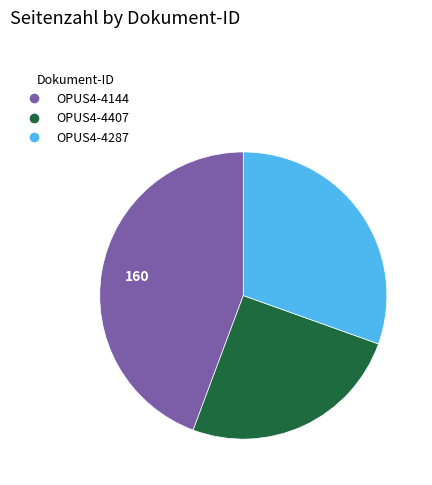

Between OPUS4-4287 and OPUS4-4407, which is larger?

OPUS4-4287